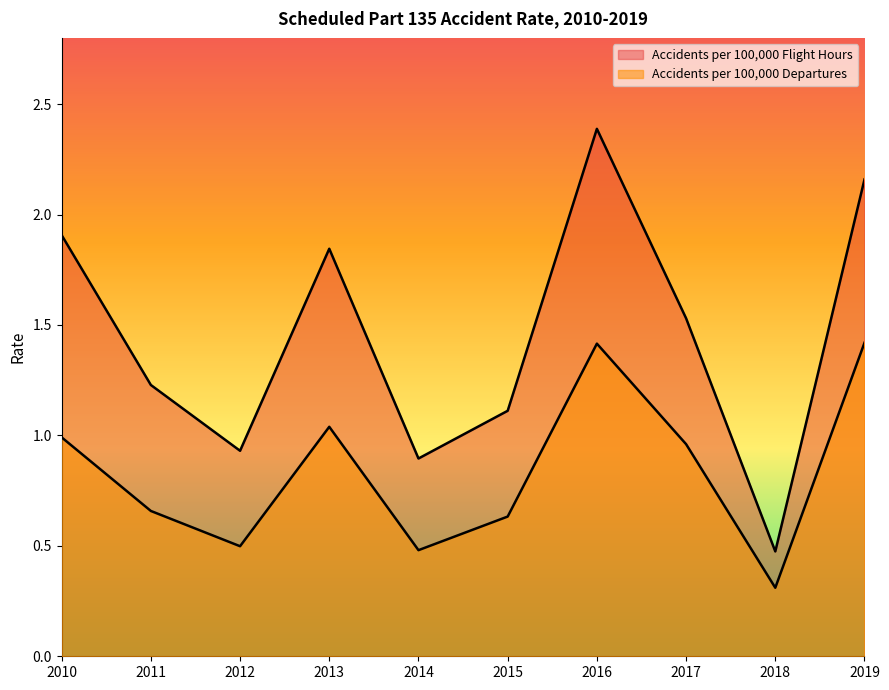

What is the sum of all Accidents per 100,000 Flight Hours values?

14.5